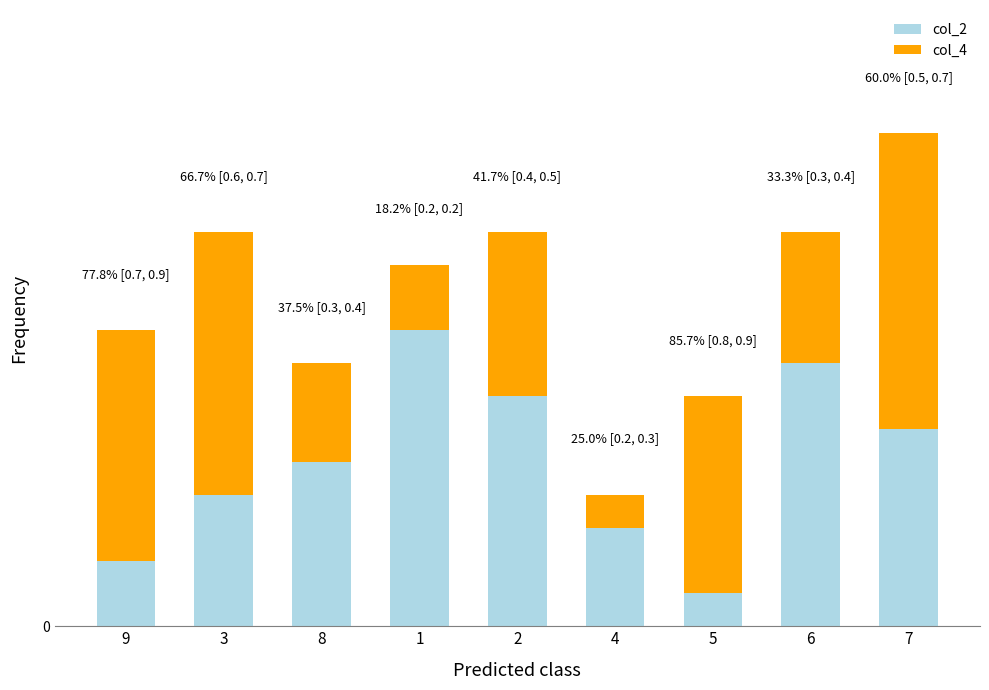

What is the difference between the col_2 values at 8 and 2?

2